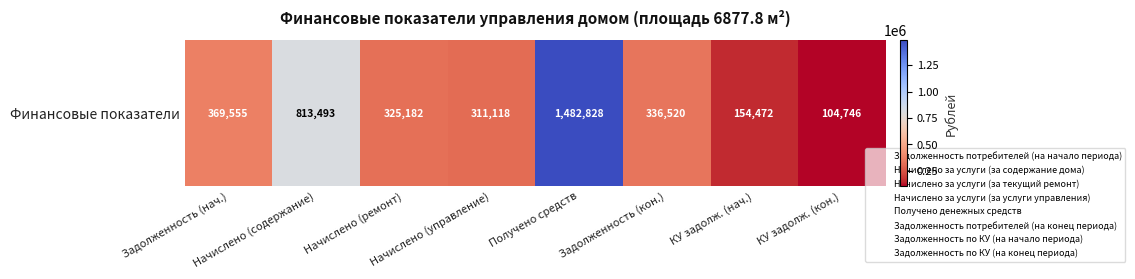

Which category has the highest value across all series?

Получено средств